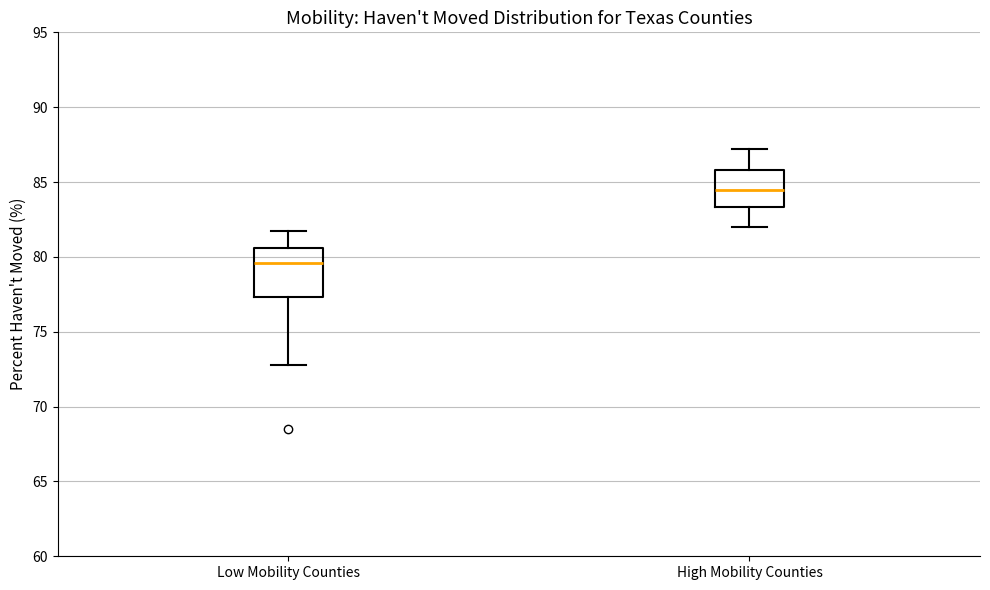

Comparing the boxes themselves (not the whiskers), which one is the tallest?

Low Mobility Counties